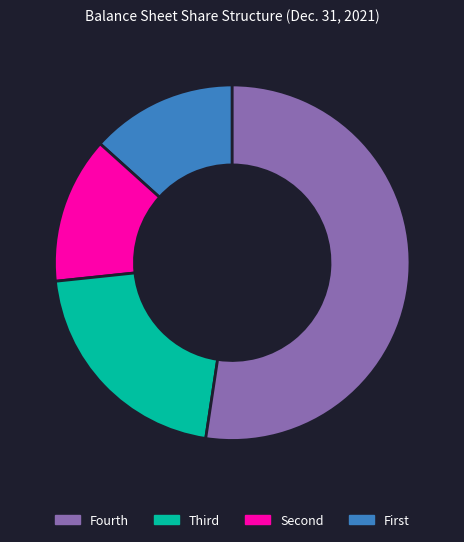

Does any single category account for the majority?

Yes